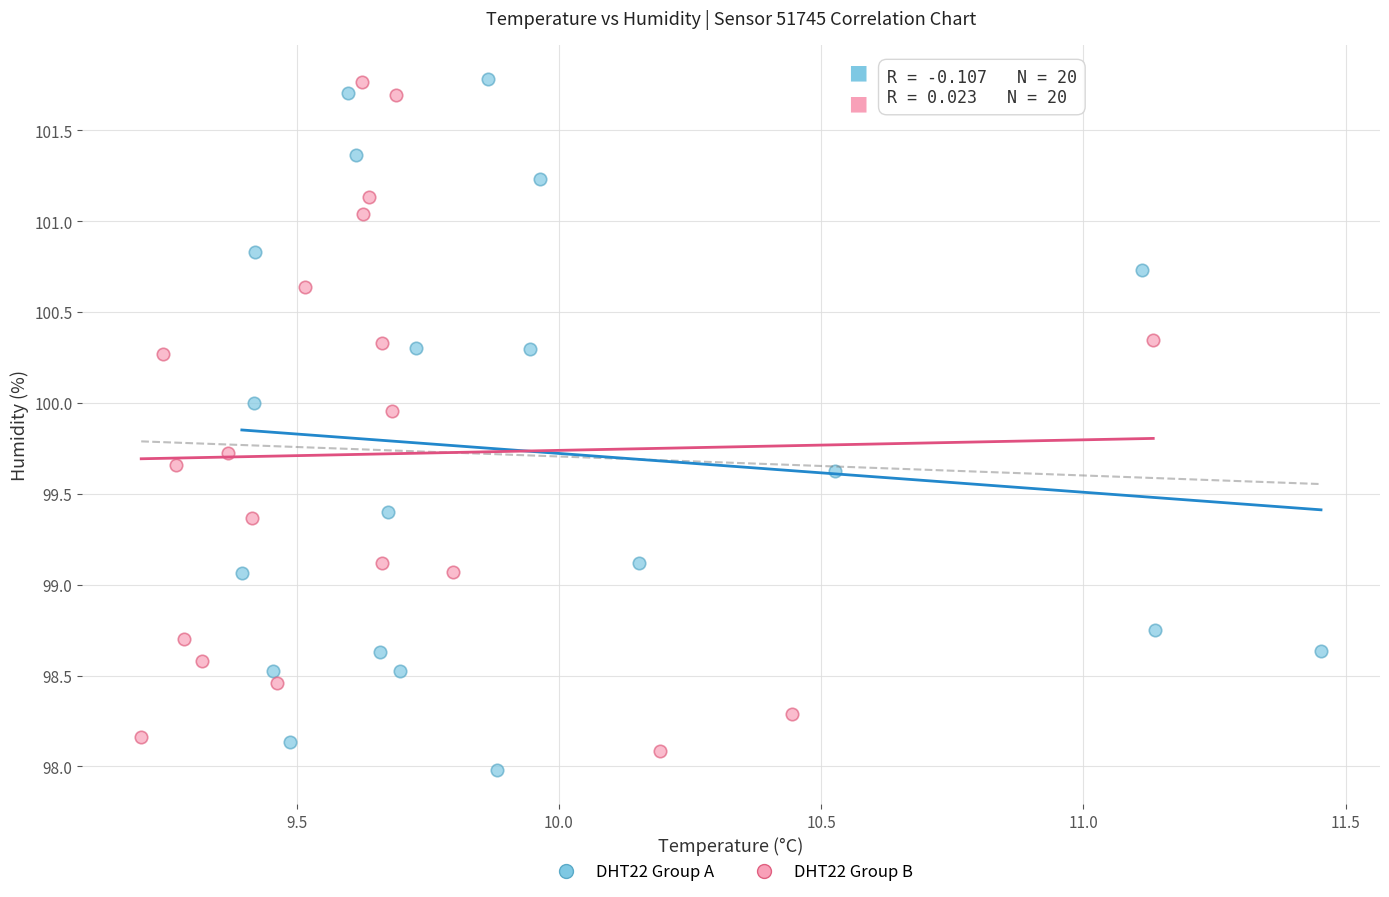

Which series has the widest spread of Y values?

DHT22 Group A